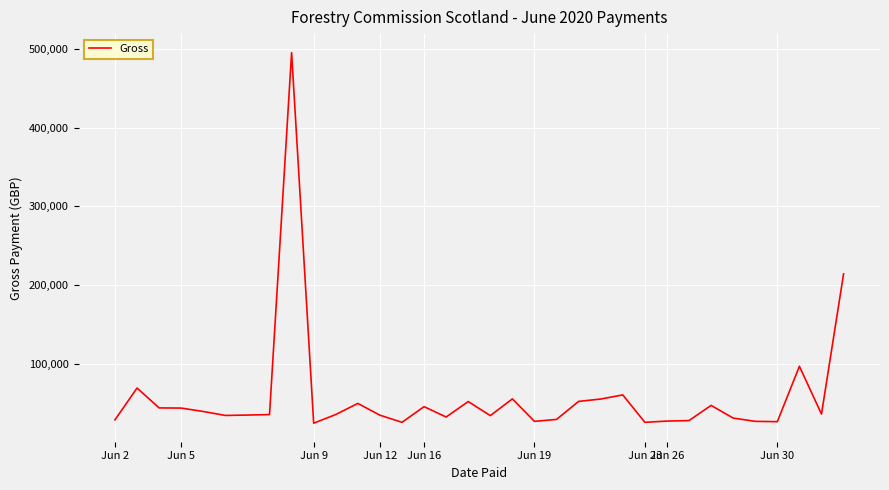

What is the greatest value displayed?

495000.0